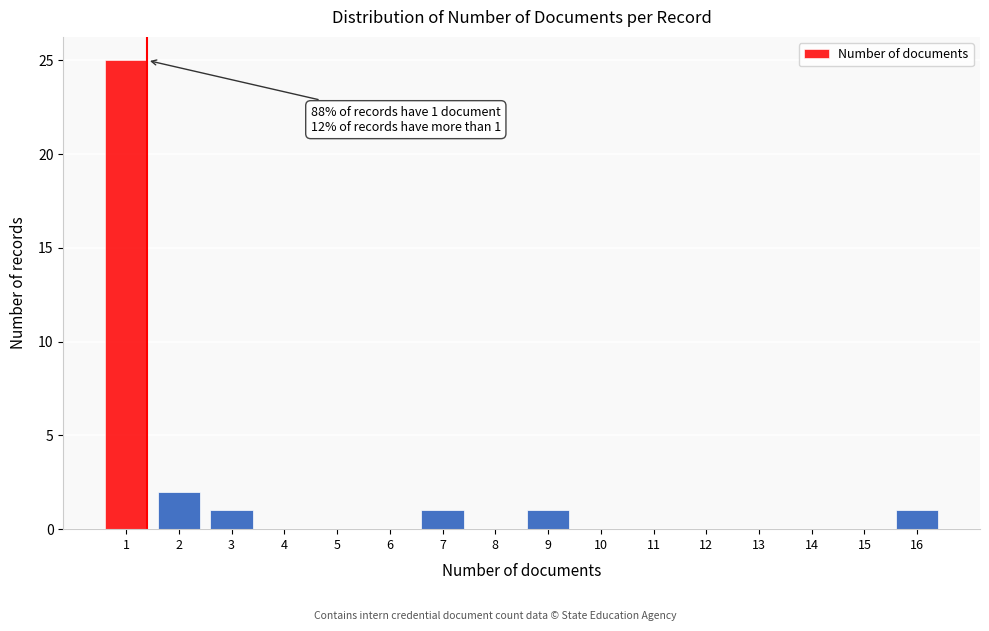

Reading left to right, what are all the values shown in this chart?

1=25	2=2	3=1	4=0	5=0	6=0	7=1	8=0	9=1	10=0	11=0	12=0	13=0	14=0	15=0	16=1